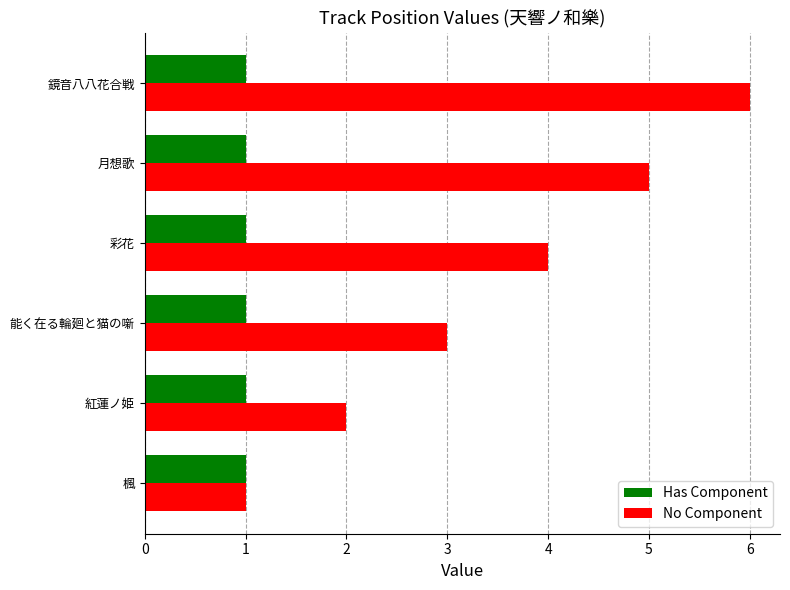

Rank the series by their maximum value, from highest to lowest.

No Component, Has Component